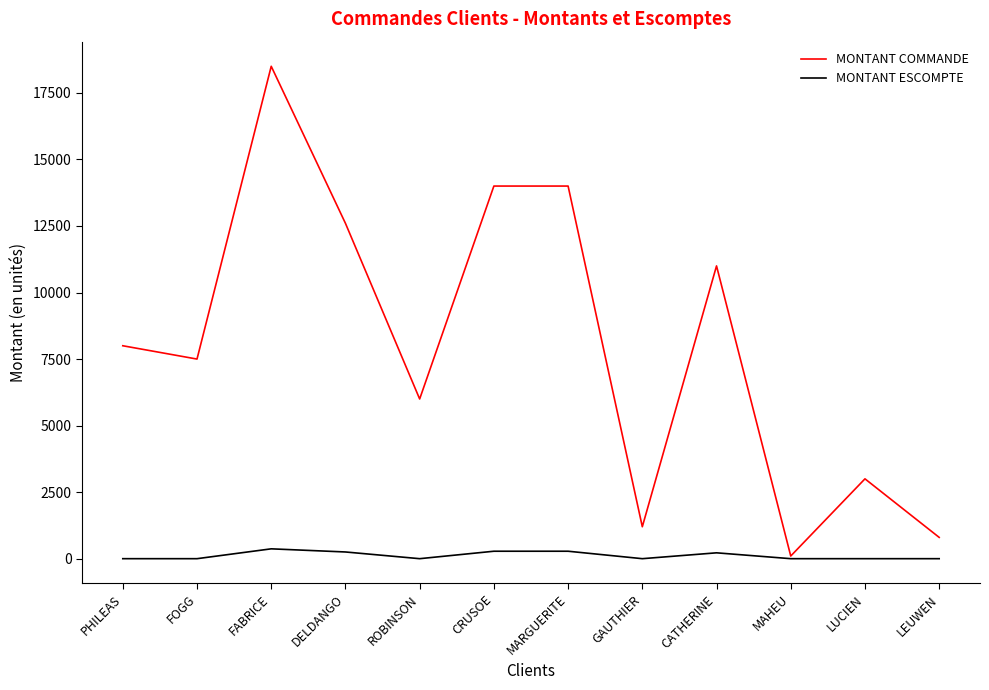

Is it true that MONTANT ESCOMPTE equals 0 at GAUTHIER?

True